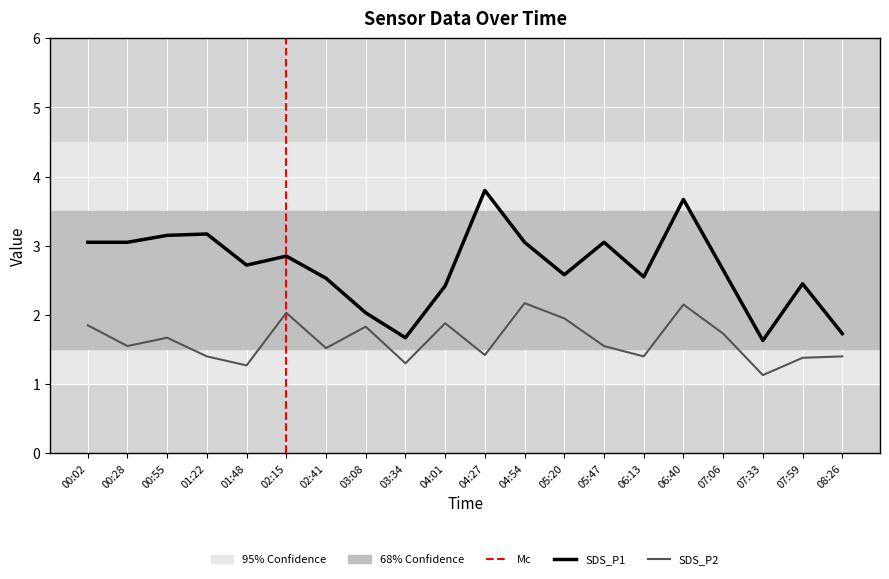

What is the difference between the second highest and minimum values in the SDS_P2 series?

1.0